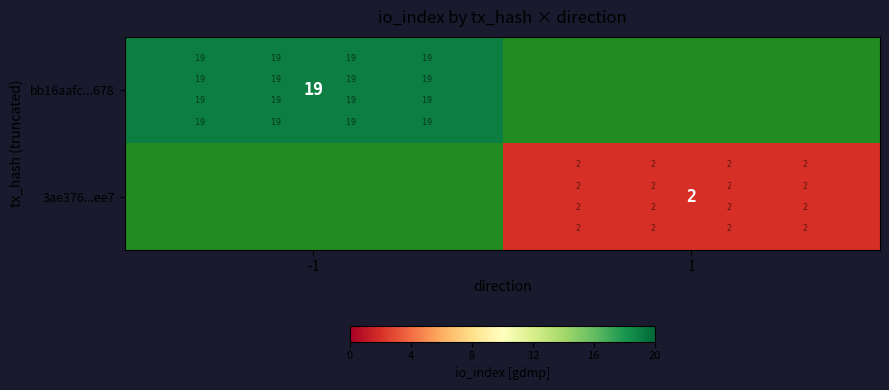

What is the total value across all series at -1?

19